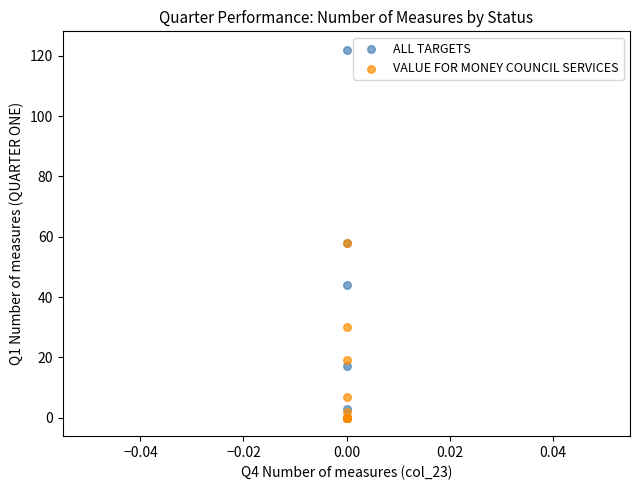

What are all the series names shown in the legend?

ALL TARGETS, VALUE FOR MONEY COUNCIL SERVICES